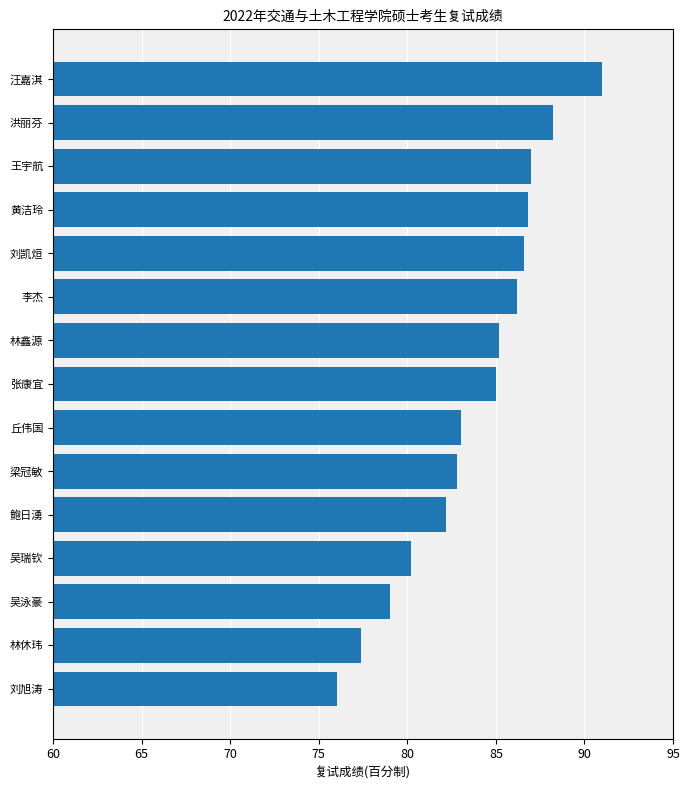

What is the greatest value displayed?

91.0